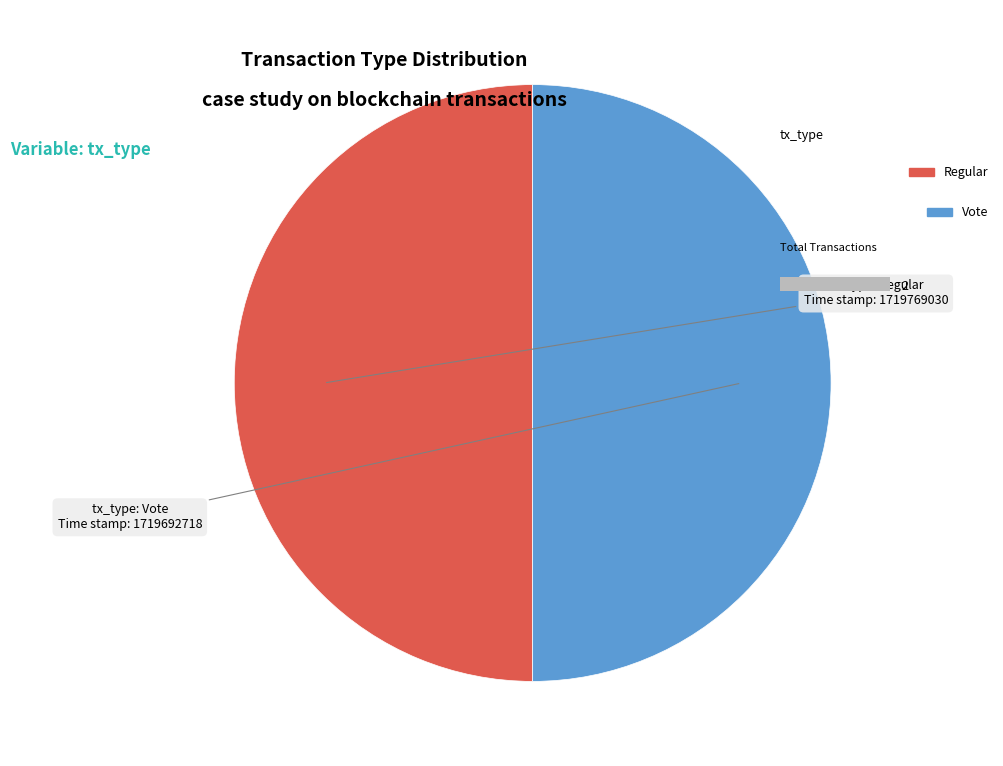

Between Regular and Vote, which is larger?

Regular